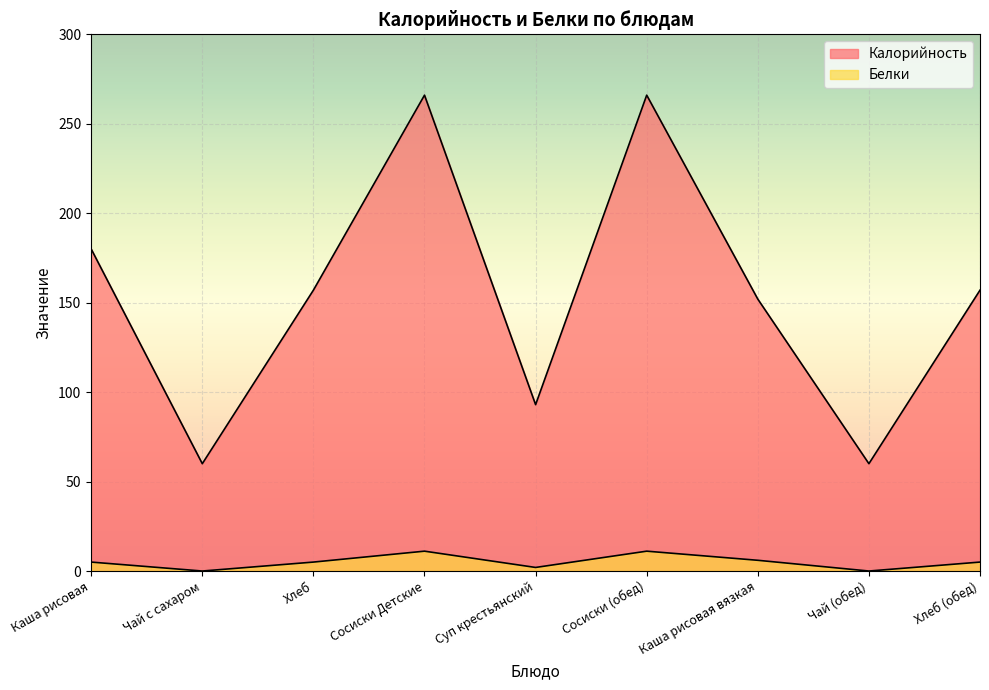

Does the chart display data point markers on the line(s)?

No